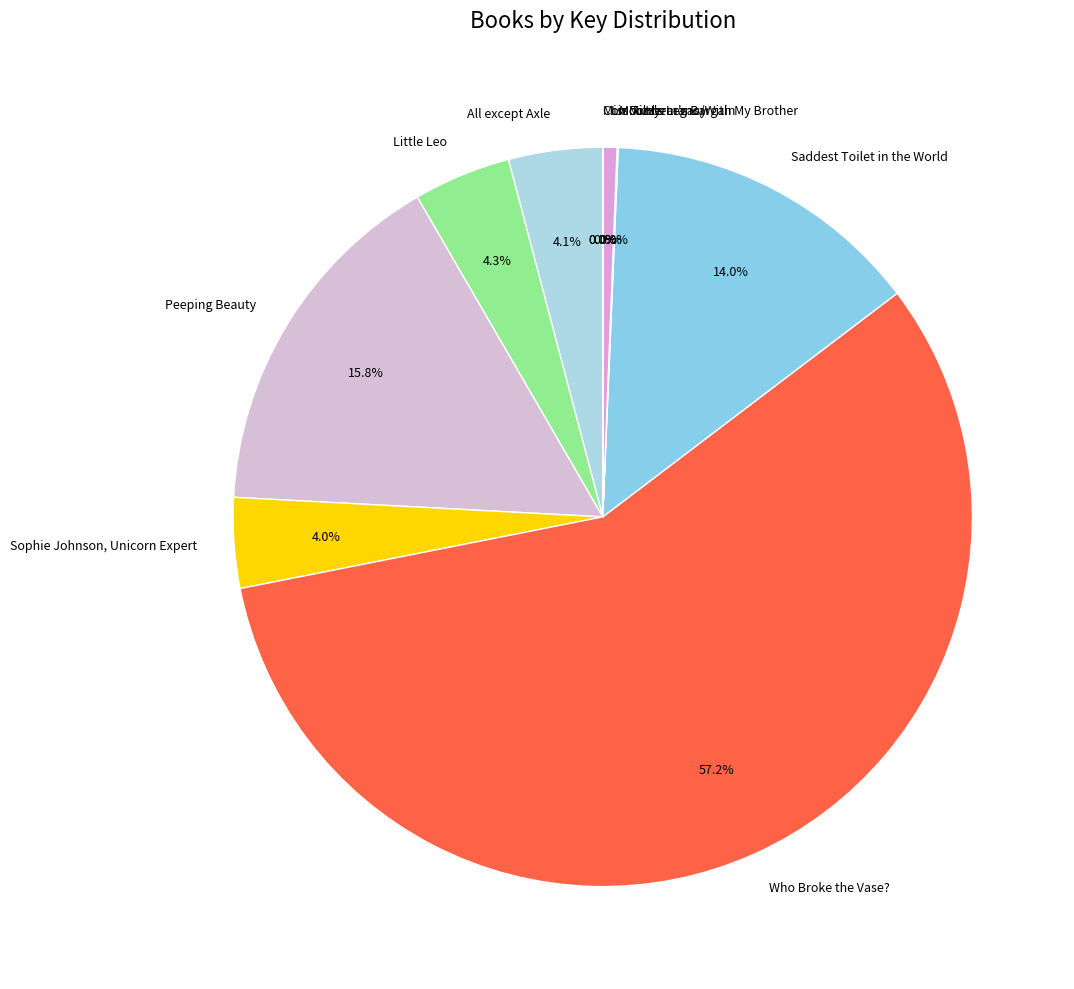

Between Lincoln's Legacy and Saddest Toilet in the World, which is larger?

Saddest Toilet in the World